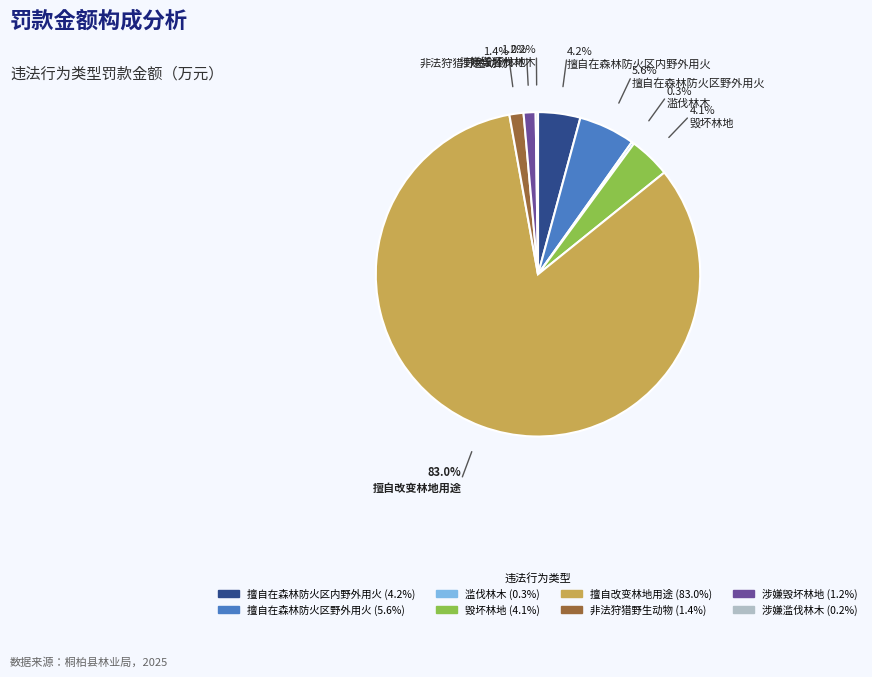

What is the largest slice in the pie chart?

擅自改变林地用途